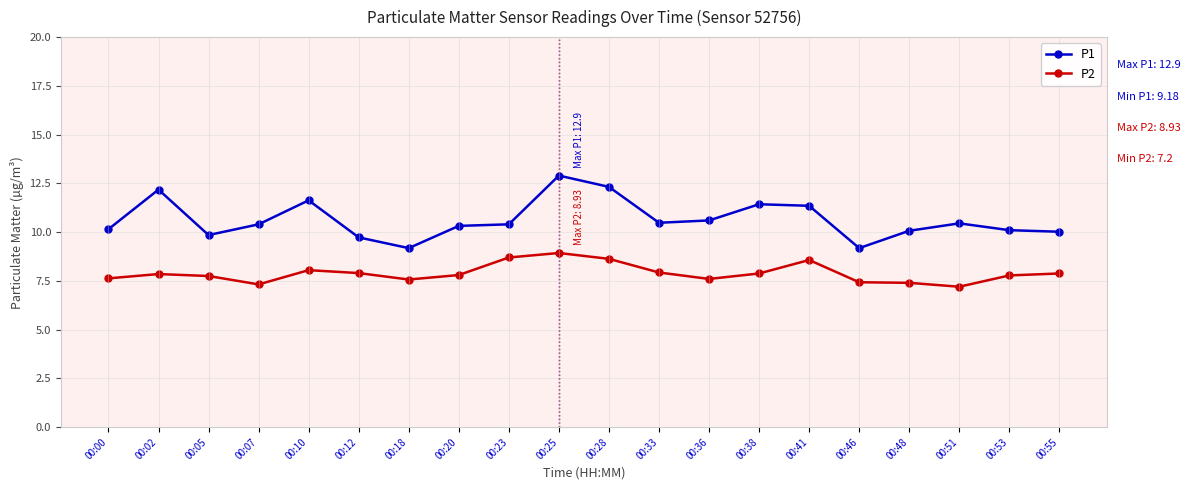

In P2, how many points are lower than both neighbors (excluding endpoints)?

4